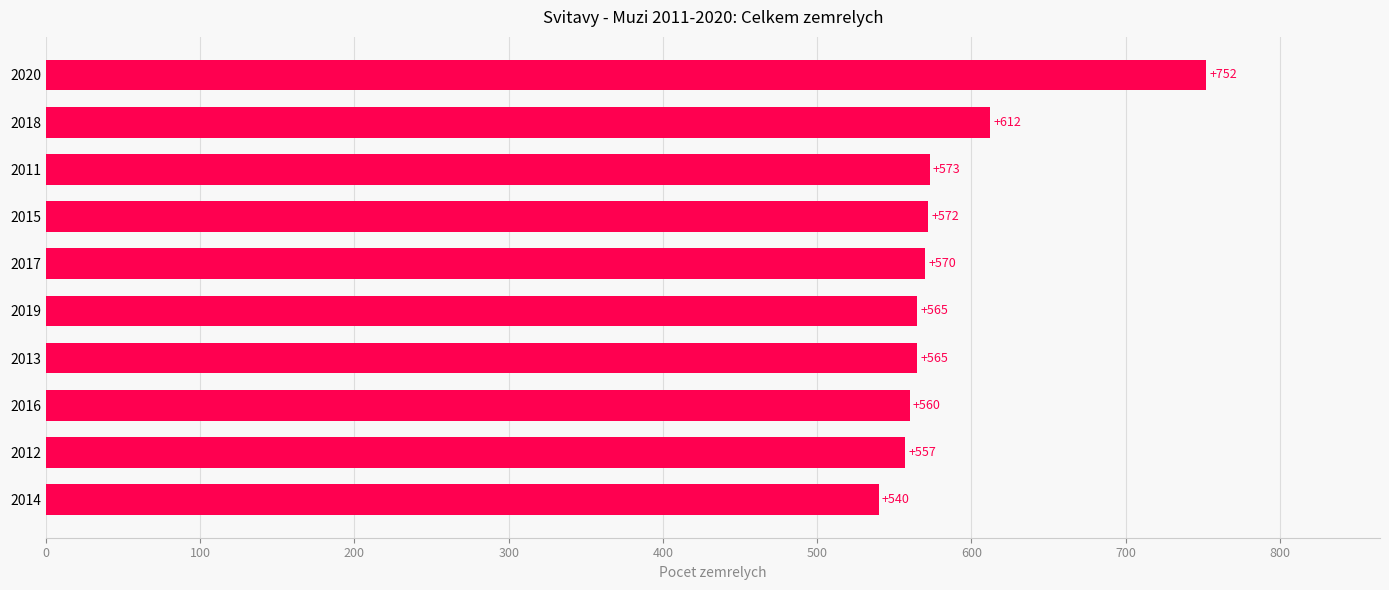

What is the average value?

587